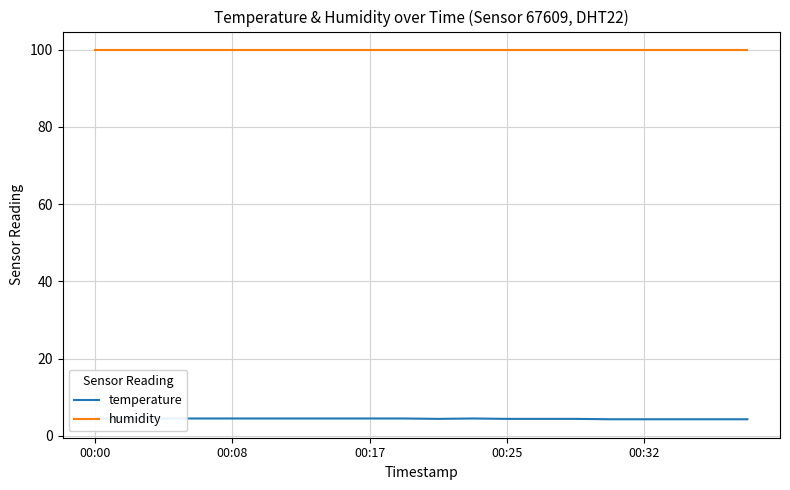

What value does the temperature series have at 19?

4.3